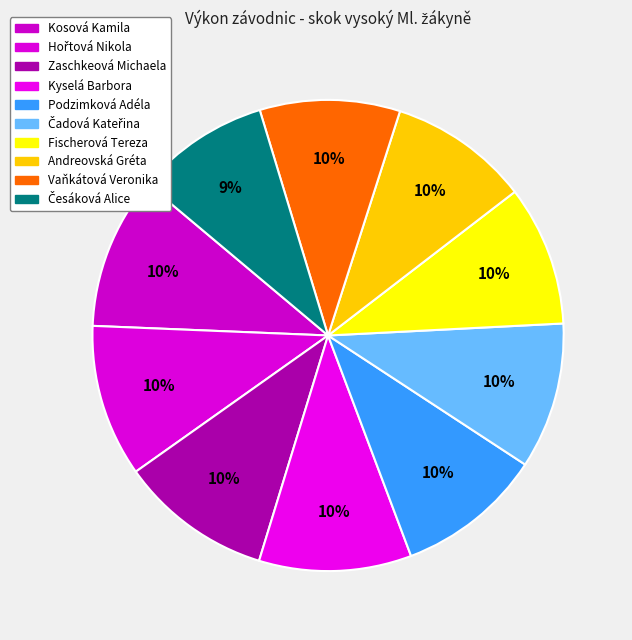

Which category has the biggest portion of the pie?

Kosová Kamila